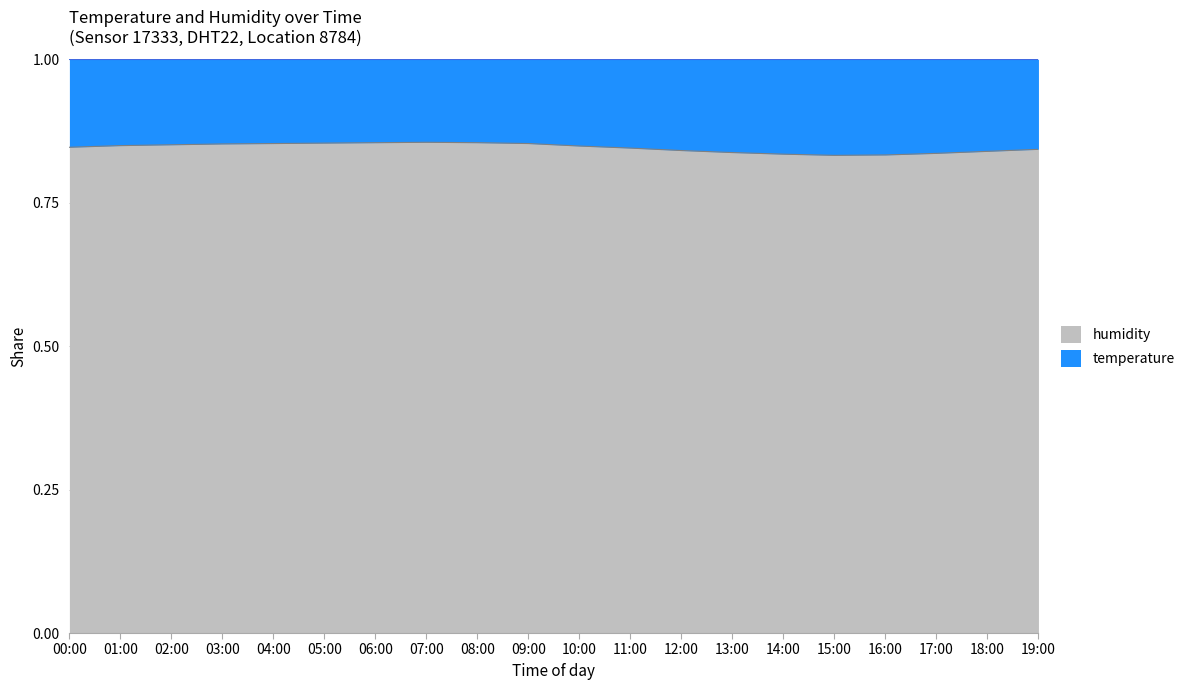

Does the chart display data point markers on the line(s)?

No